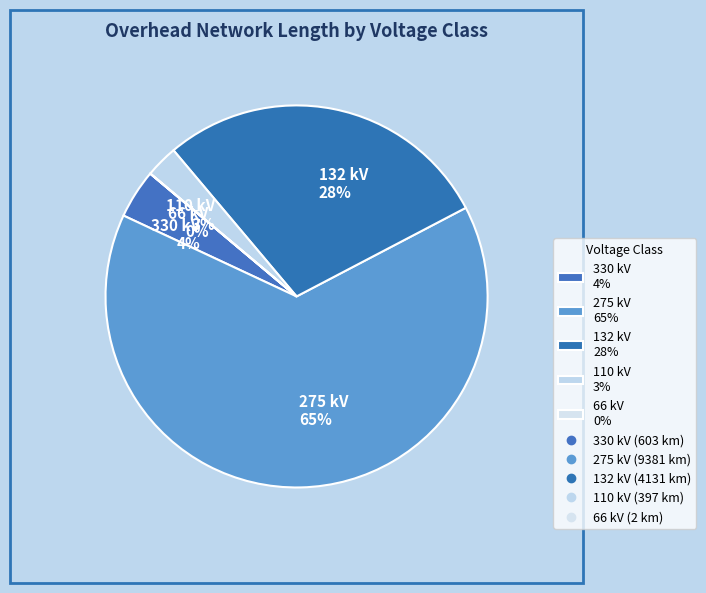

Which category accounts for the majority?

275 kV